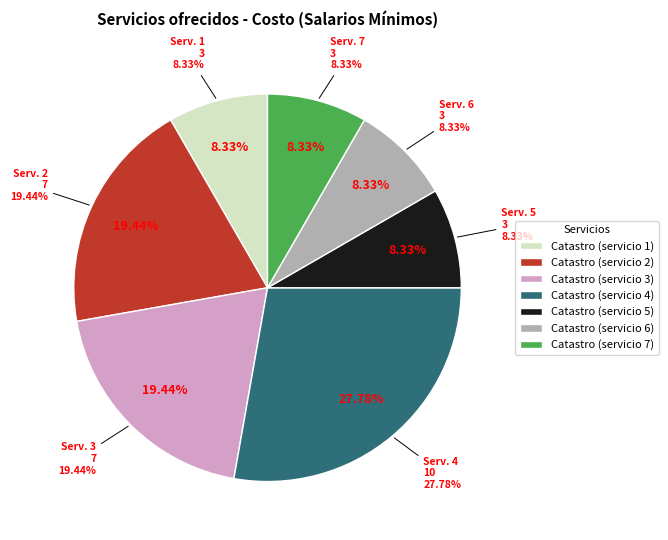

To the nearest percent, what is the combined percentage of Catastro (servicio 6) and Catastro (servicio 7)?

17%